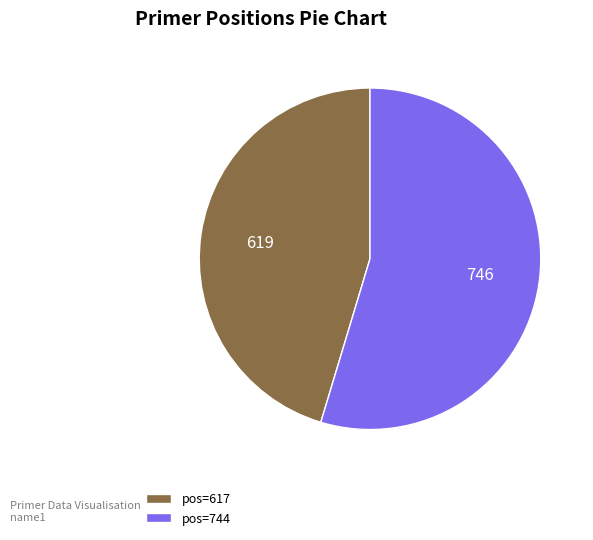

How many segments does this pie chart have?

2